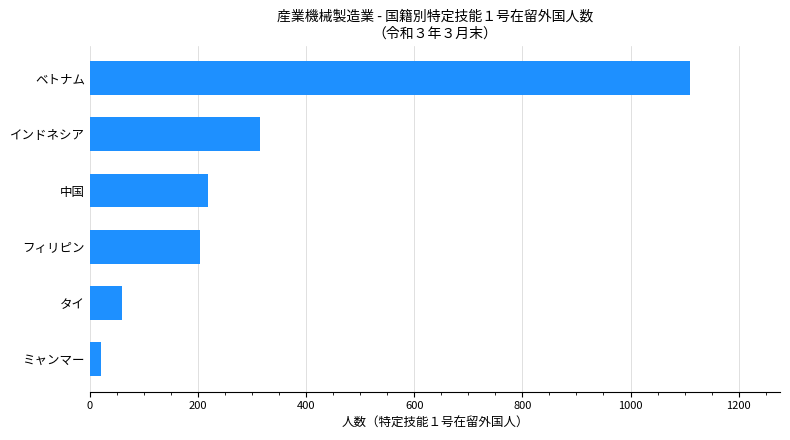

List the labels in order of value, largest first.

ベトナム, インドネシア, 中国, フィリピン, タイ, ミャンマー